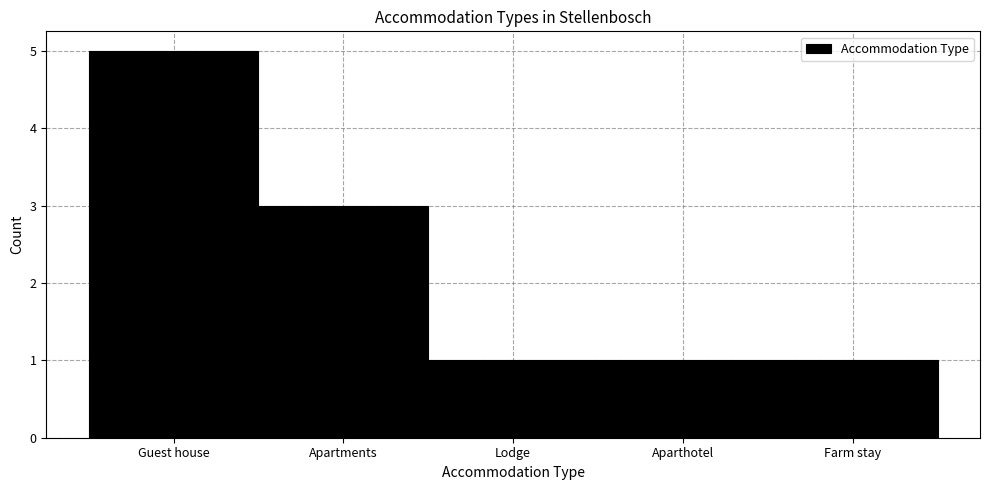

Reading left to right, list all the values displayed in this chart.

Guest house=5	Apartments=3	Lodge=1	Aparthotel=1	Farm stay=1